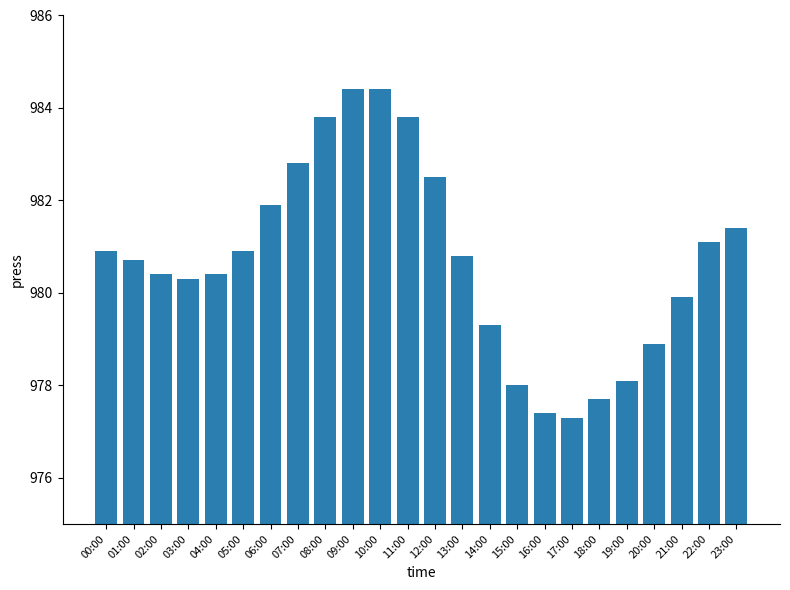

Reading right to left, transcribe all the data shown in this chart.

981.4	981.1	979.9	978.9	978.1	977.7	977.3	977.4	978.0	979.3	980.8	982.5	983.8	984.4	984.4	983.8	982.8	981.9	980.9	980.4	980.3	980.4	980.7	980.9